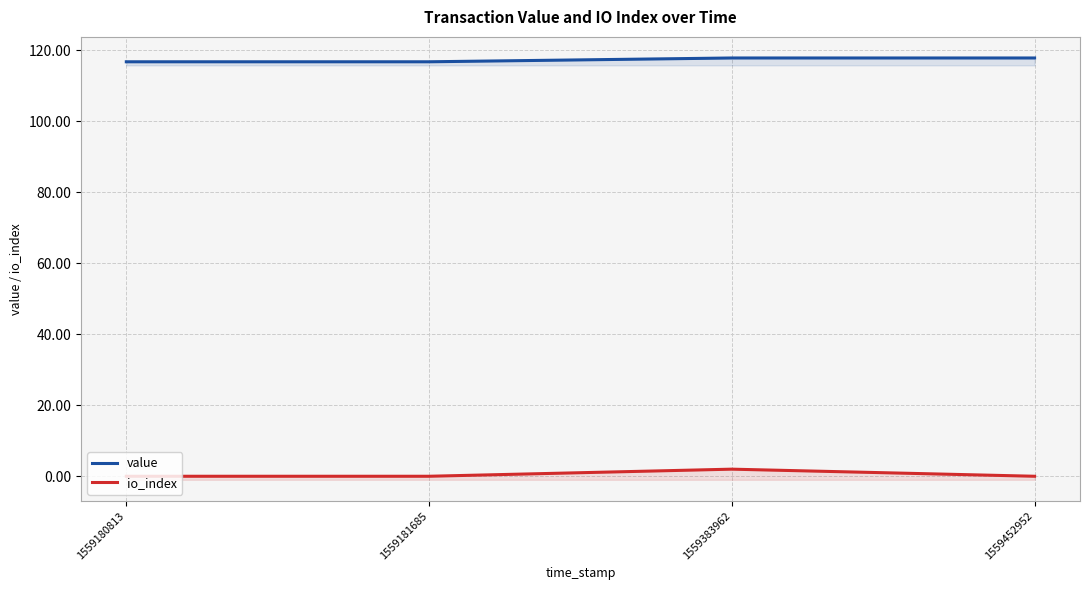

What is the sum of the io_index values at 1559180813 and 1559383962?

2.0